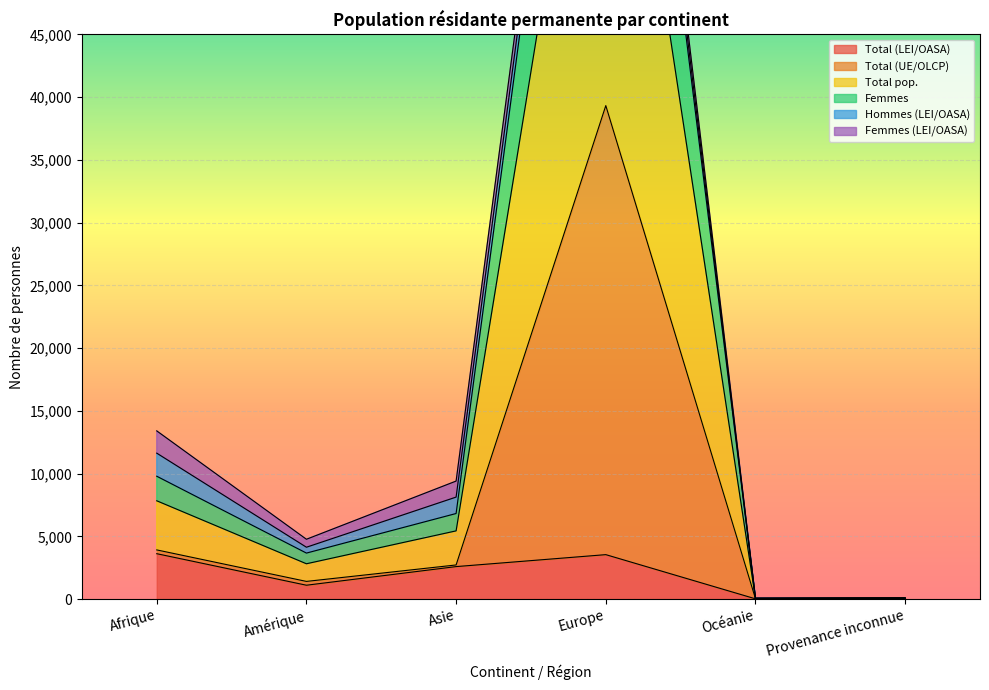

Where does the Femmes series first go above 6817?

Afrique